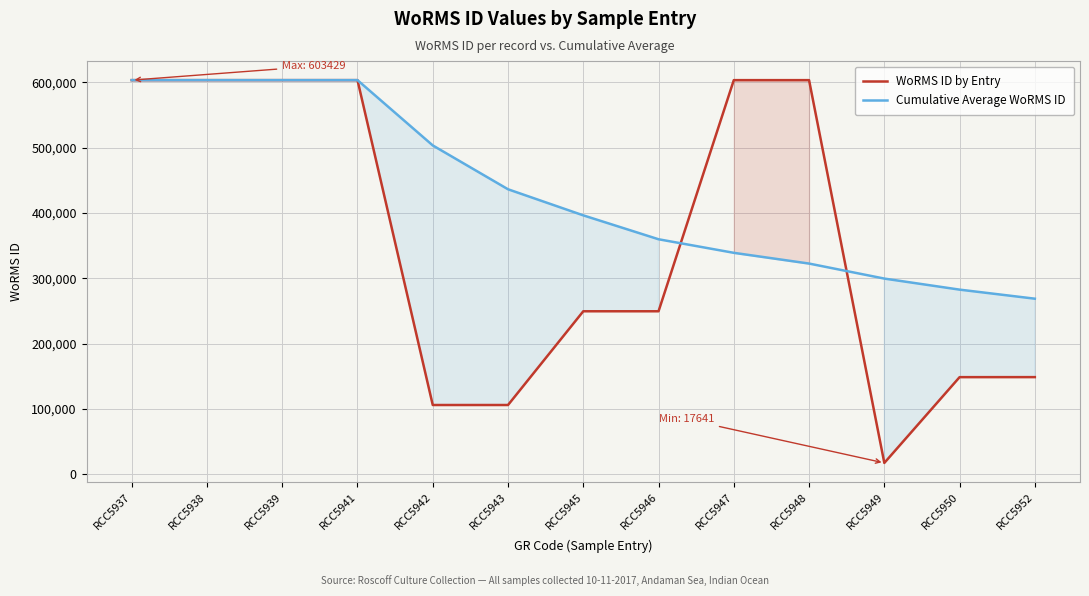

What is the sum of all Cumulative Average WoRMS ID values?

5623623